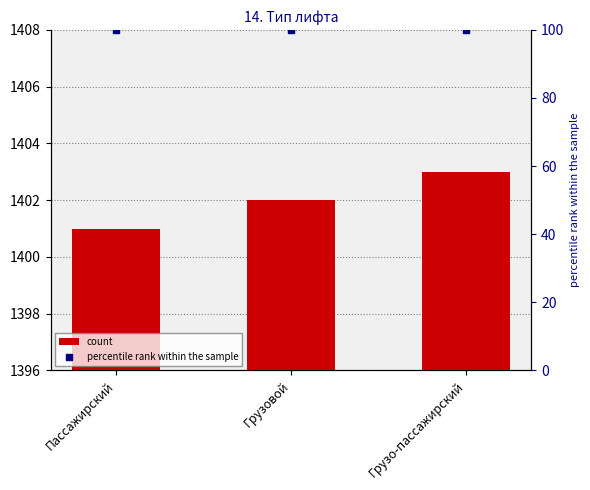

At how many categories does at least one series exceed 1081?

3